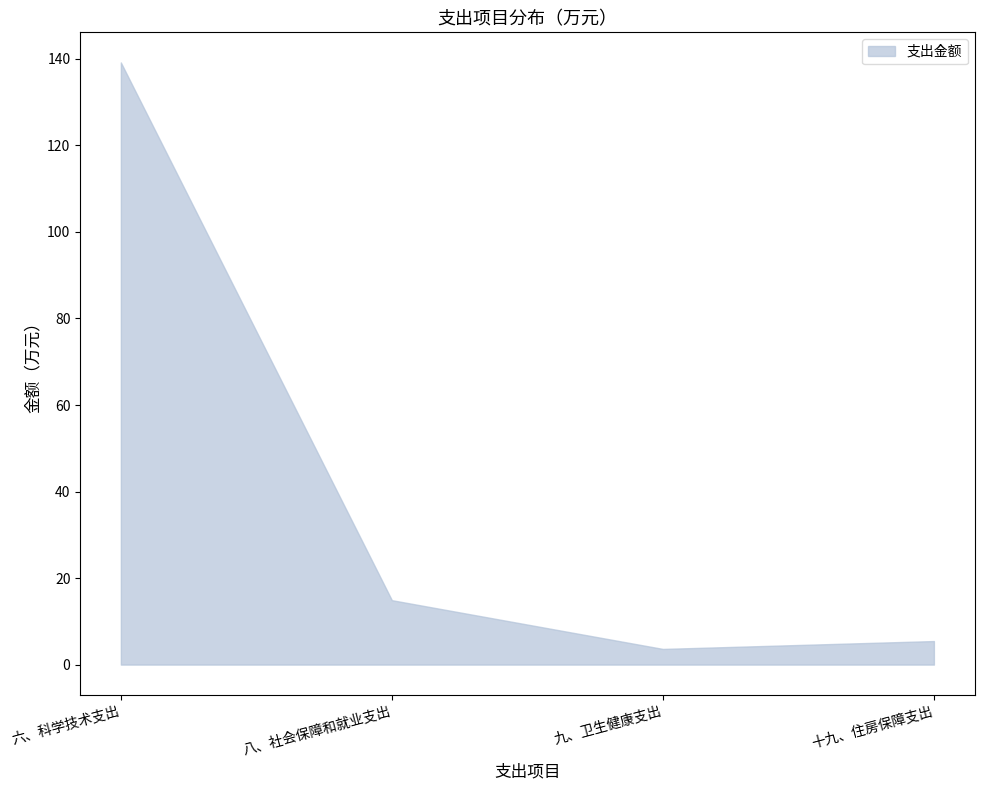

Reading left to right, what are all the values shown in this chart?

139.2	14.9	3.6	5.4